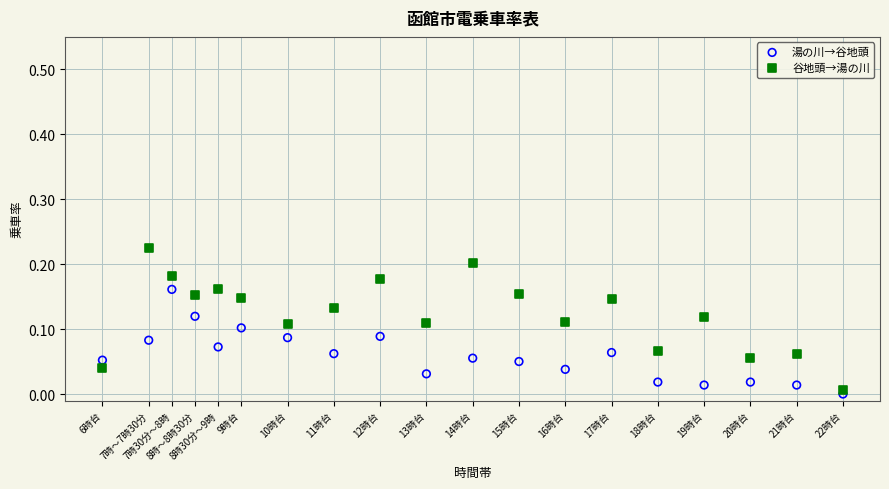

What are all the series names shown in the legend?

湯の川→谷地頭, 谷地頭→湯の川